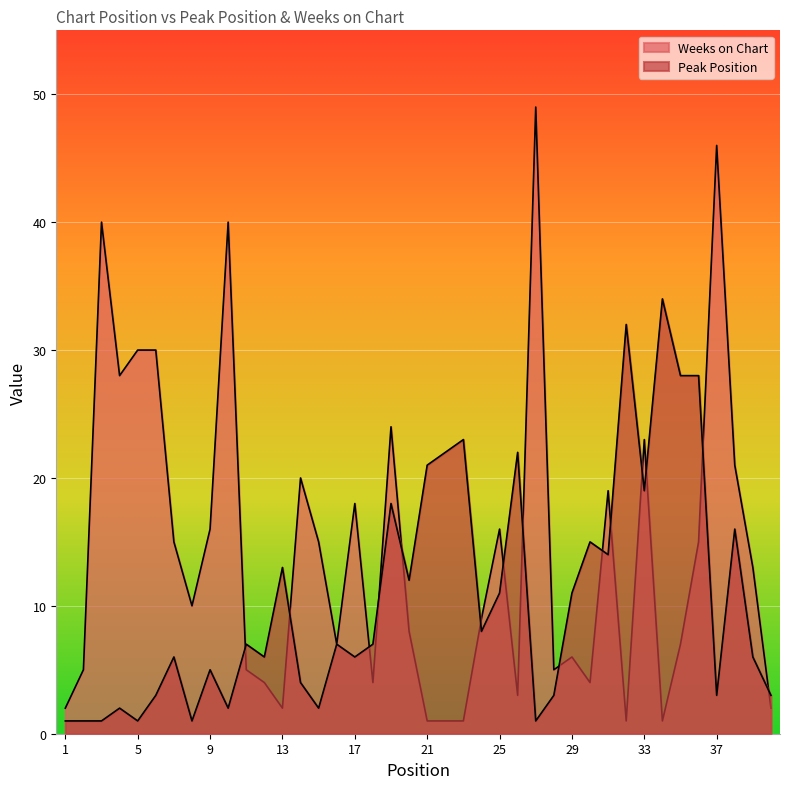

What is the maximum value shown in the chart?

49